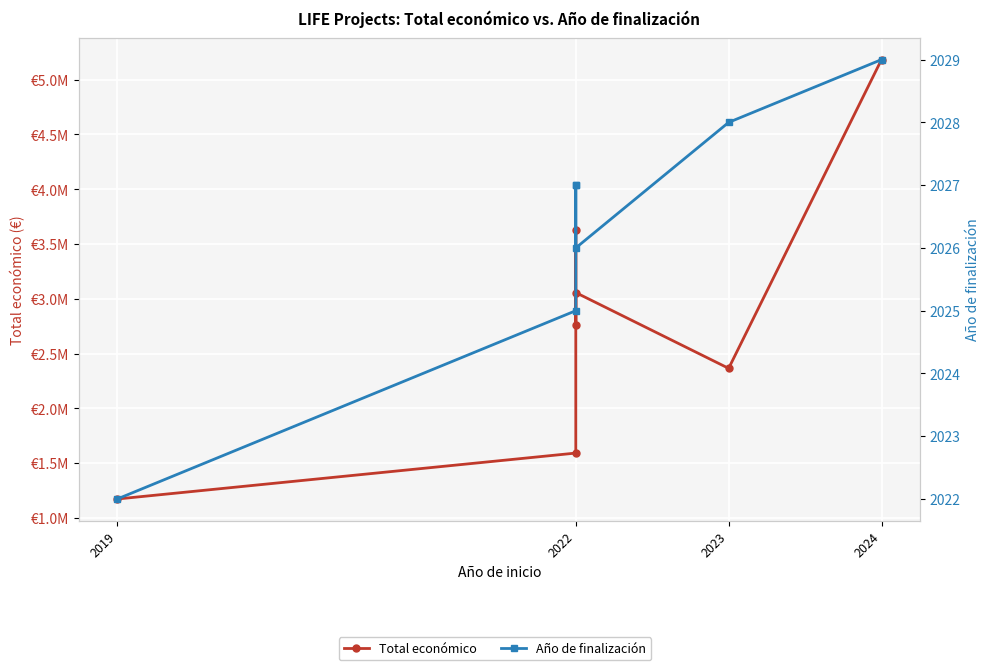

What is the average value of the Año de finalización series?

2026